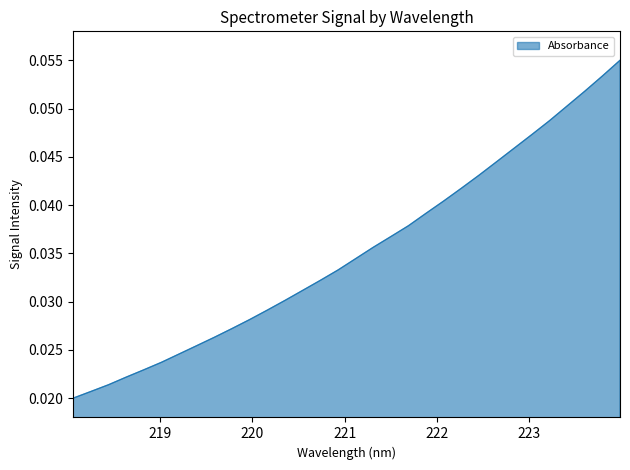

What is the label of the 6th point from the right?

223.0264